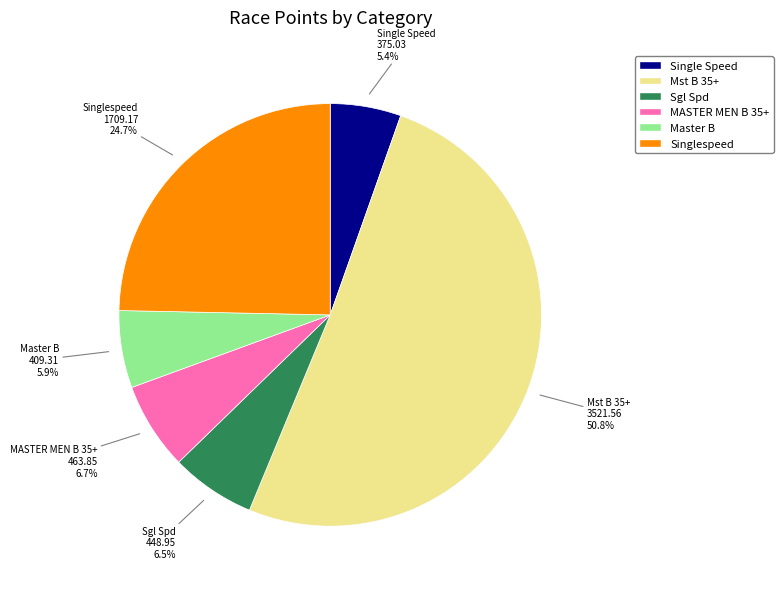

Which slice is the largest?

Mst B 35+